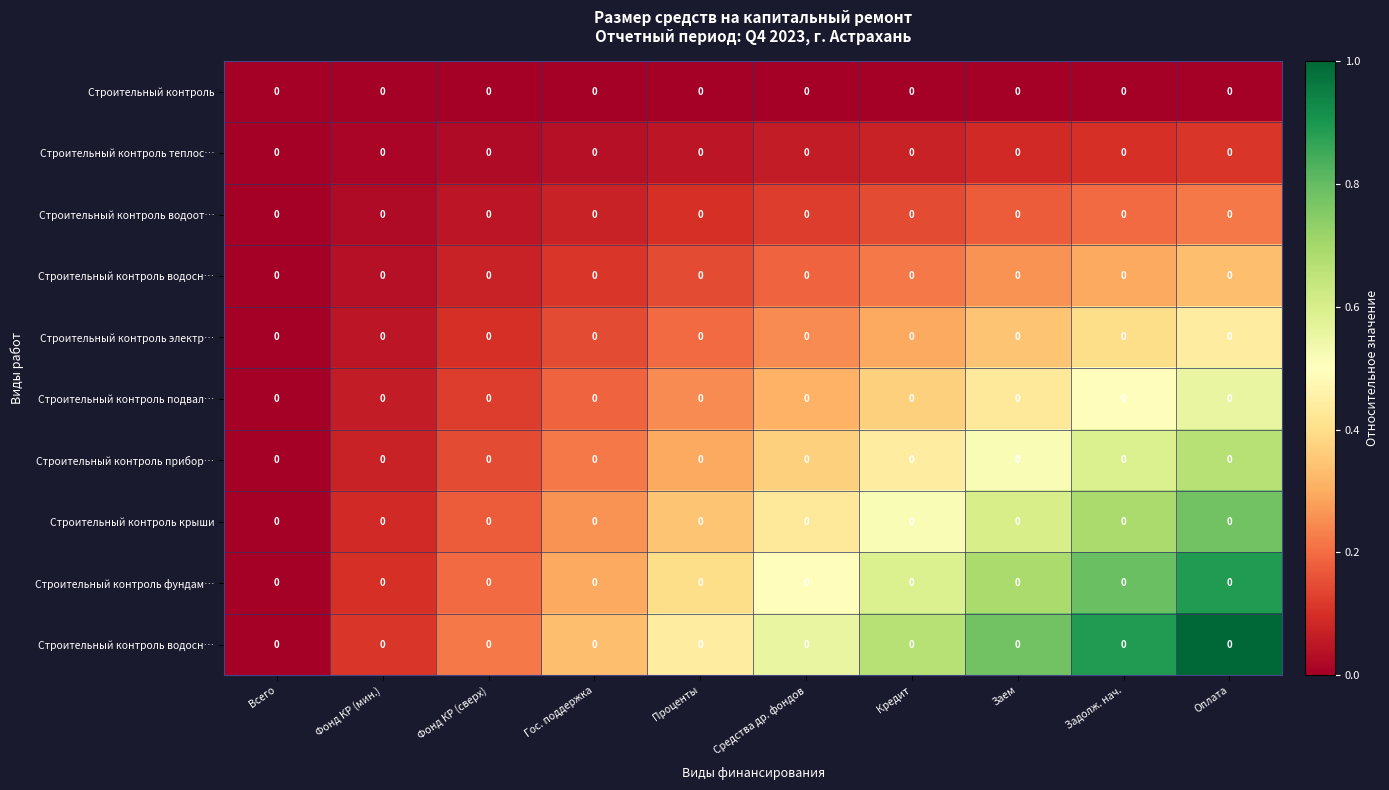

Which category has the highest value across all series?

Оплата